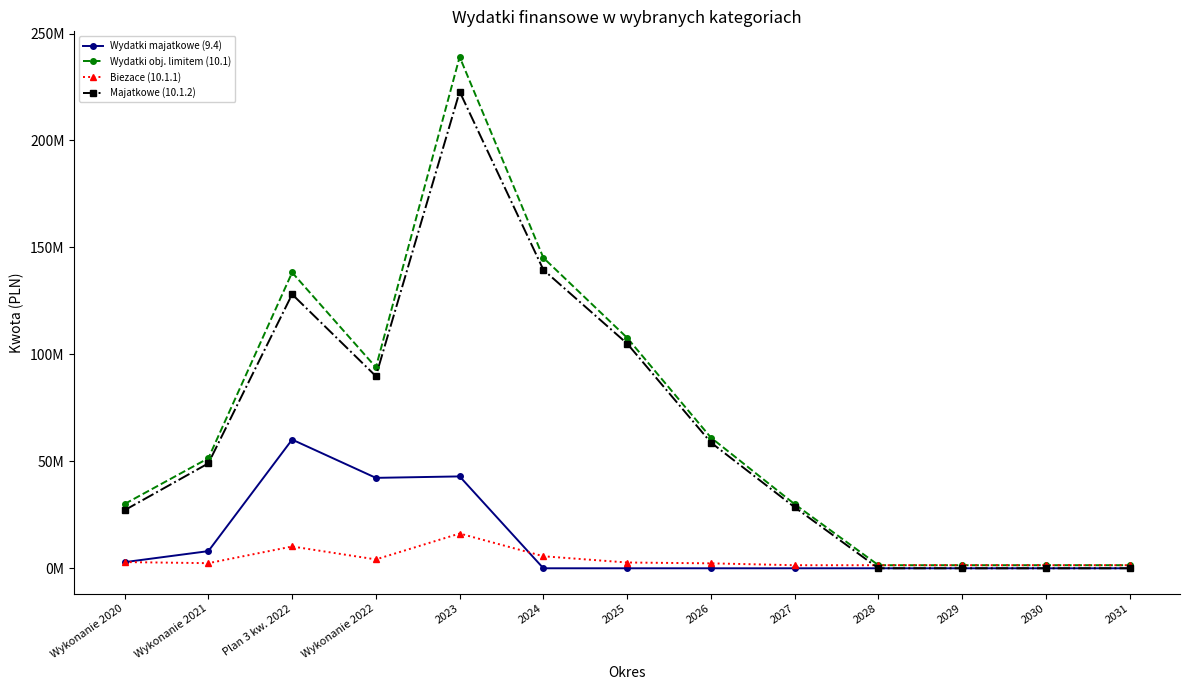

What are all the series names shown in the legend?

Wydatki majatkowe (9.4), Wydatki obj. limitem (10.1), Biezace (10.1.1), Majatkowe (10.1.2)